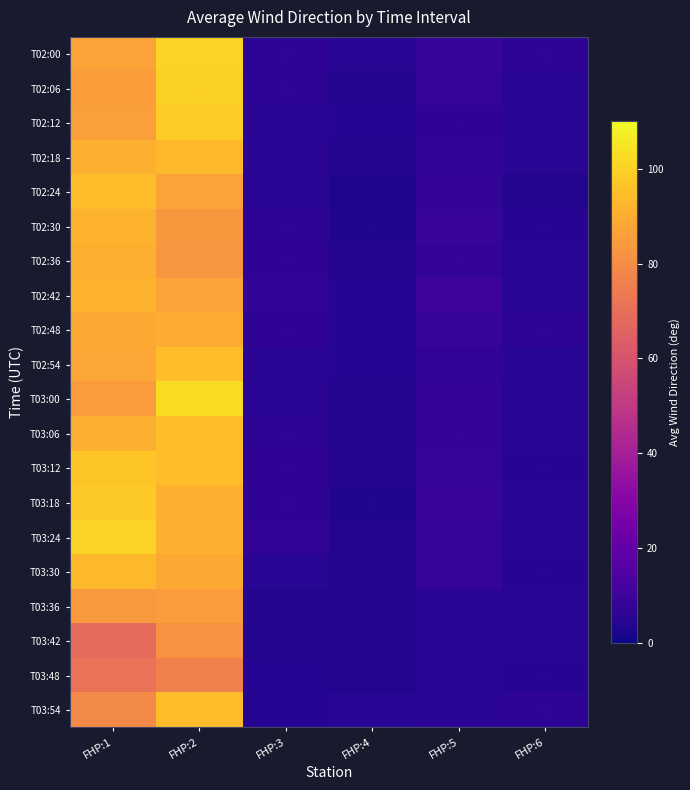

What is the maximum value shown in the chart?

102.4